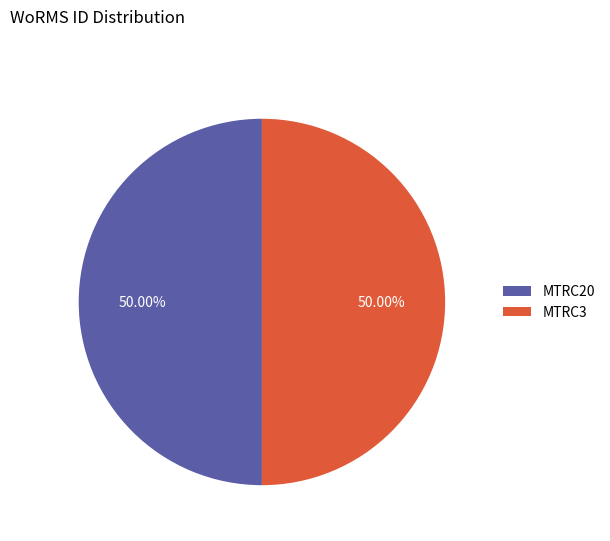

Do MTRC20 and MTRC3 together represent more than half of the pie?

Yes